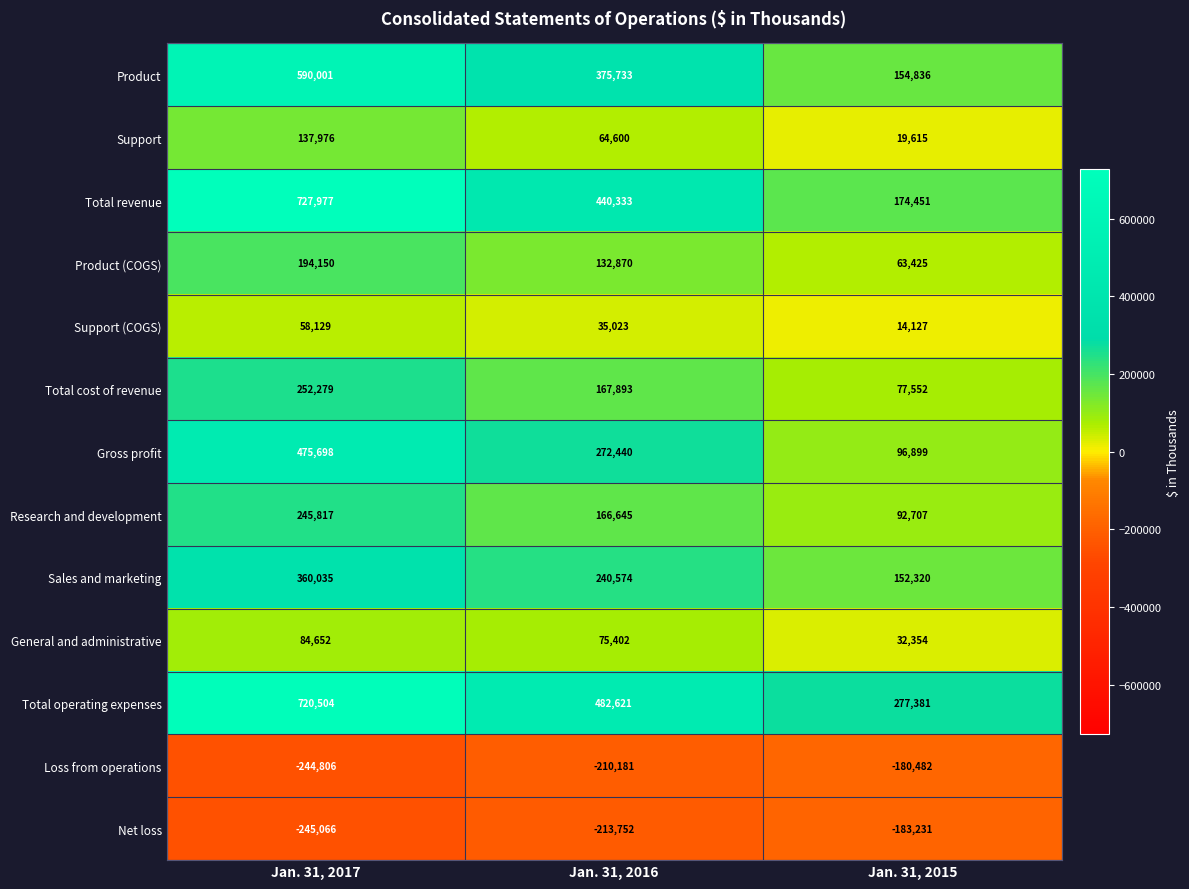

What is the minimum value shown in the chart?

-245066